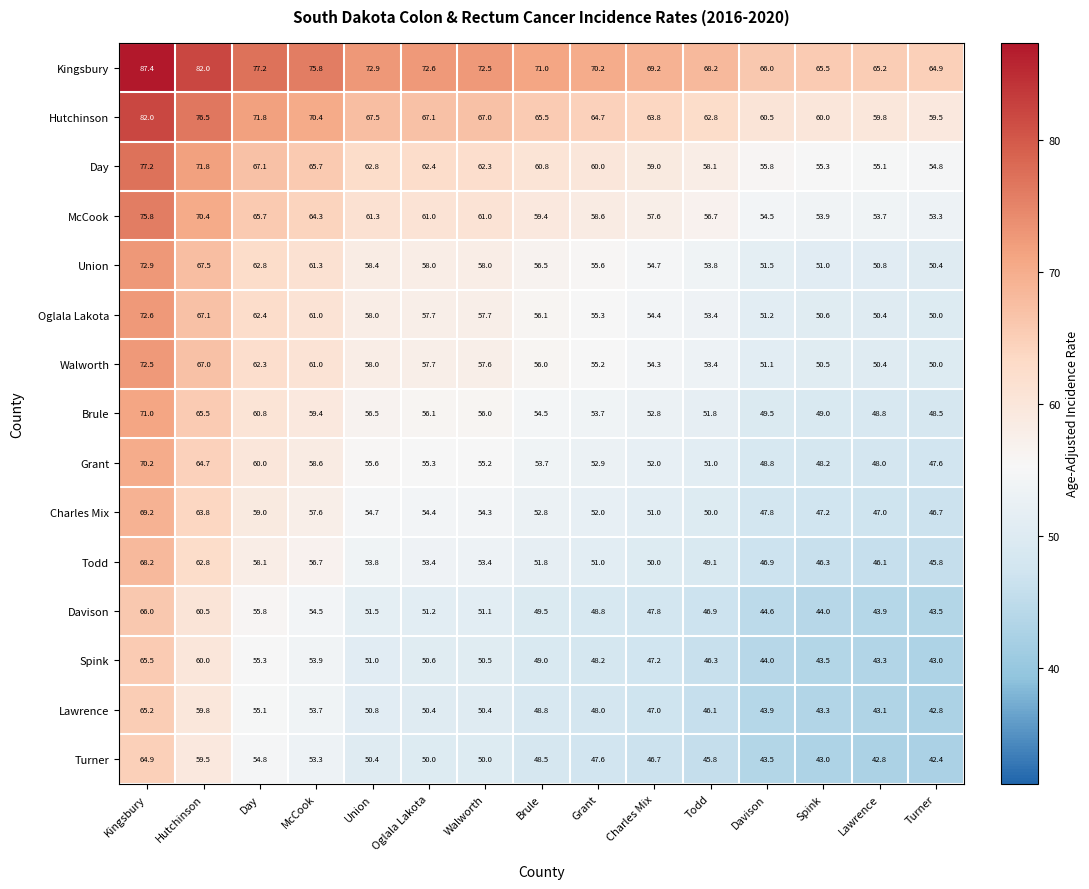

What is the maximum value shown in the chart?

87.4